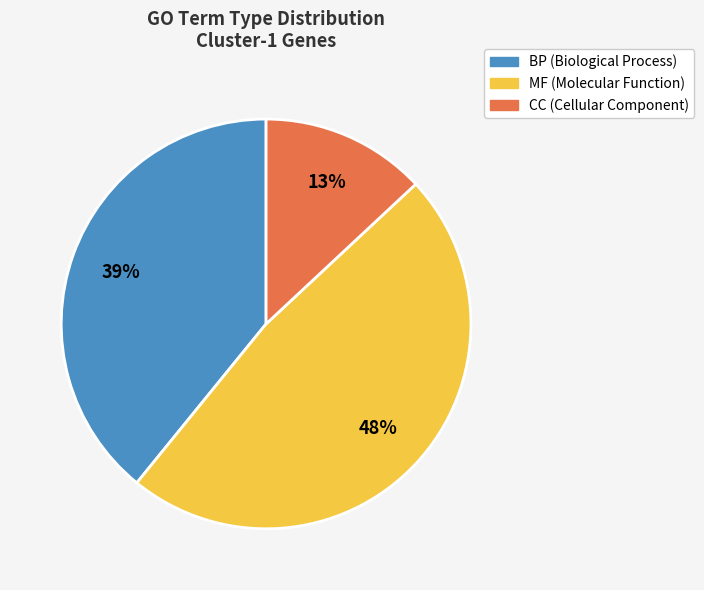

Do CC (Cellular Component) and BP (Biological Process) together represent more than half of the pie?

Yes